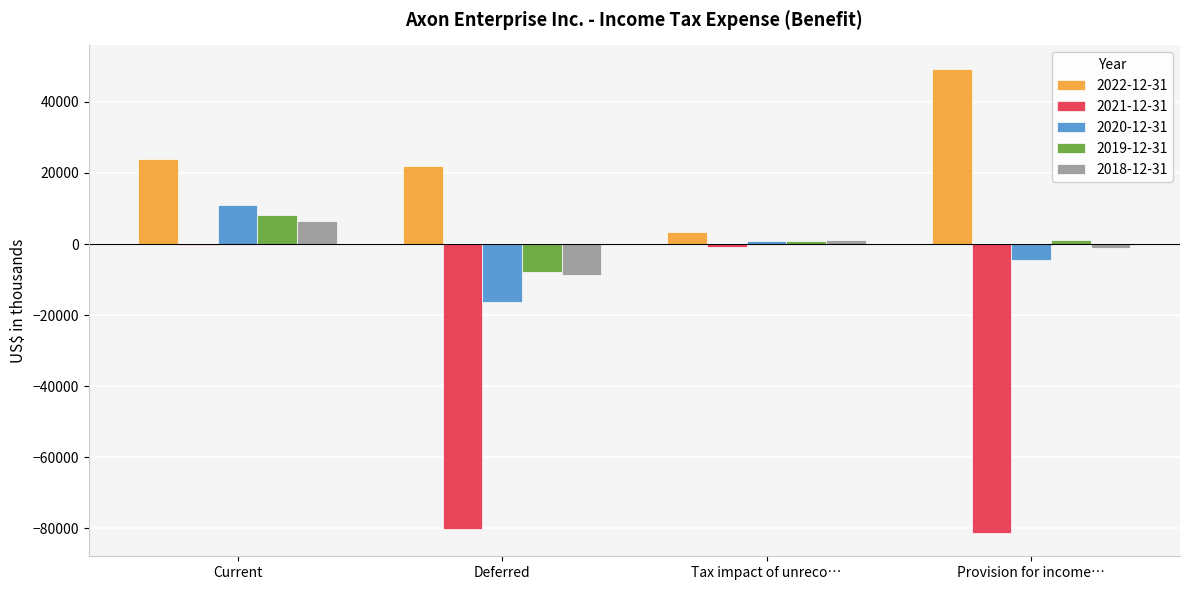

Are the bars grouped side by side (vs. stacked)?

Yes